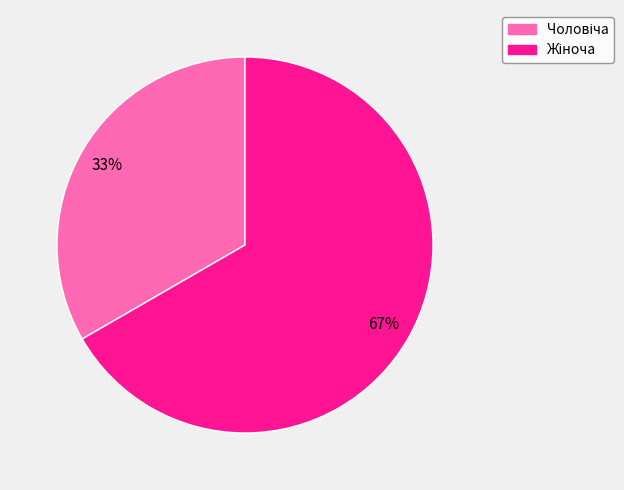

To the nearest percent, what is the average slice percentage?

50%